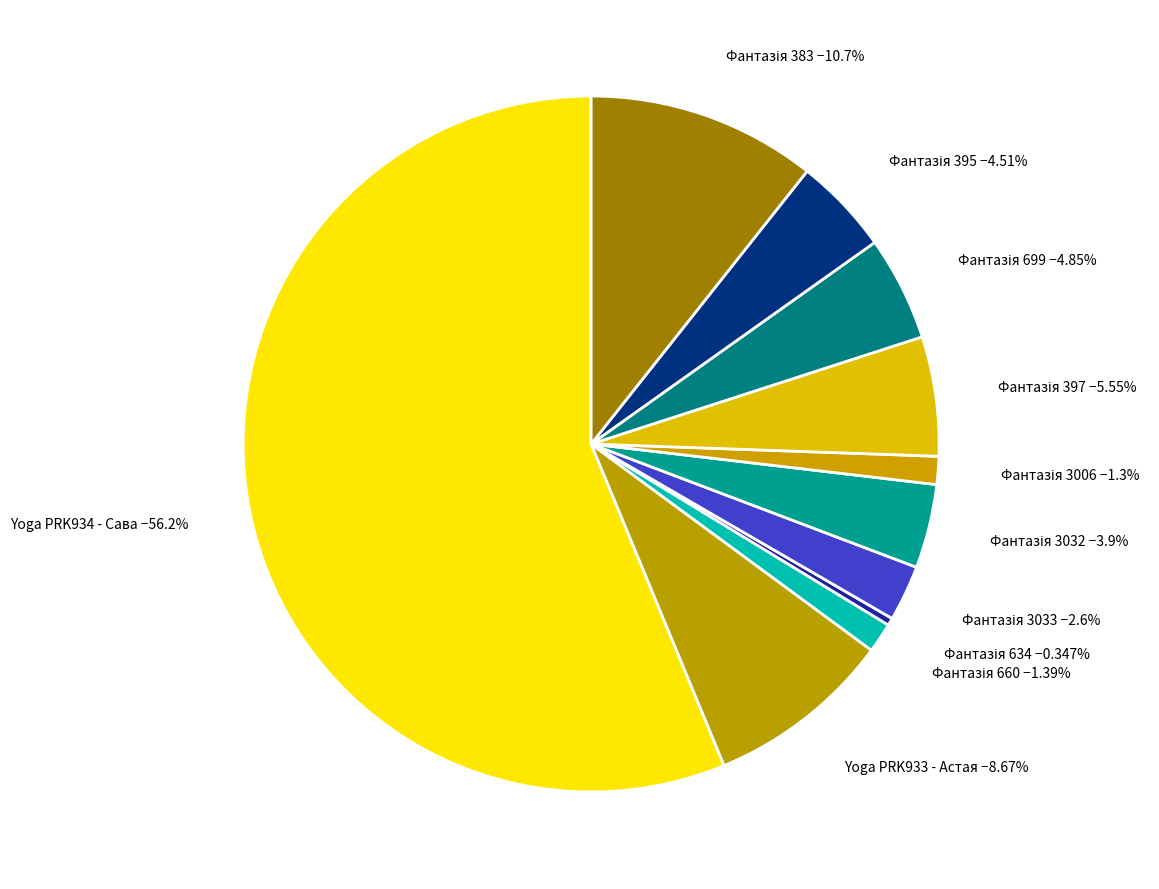

Which slice represents more than half of the pie?

Yoga PRK934 - Сава